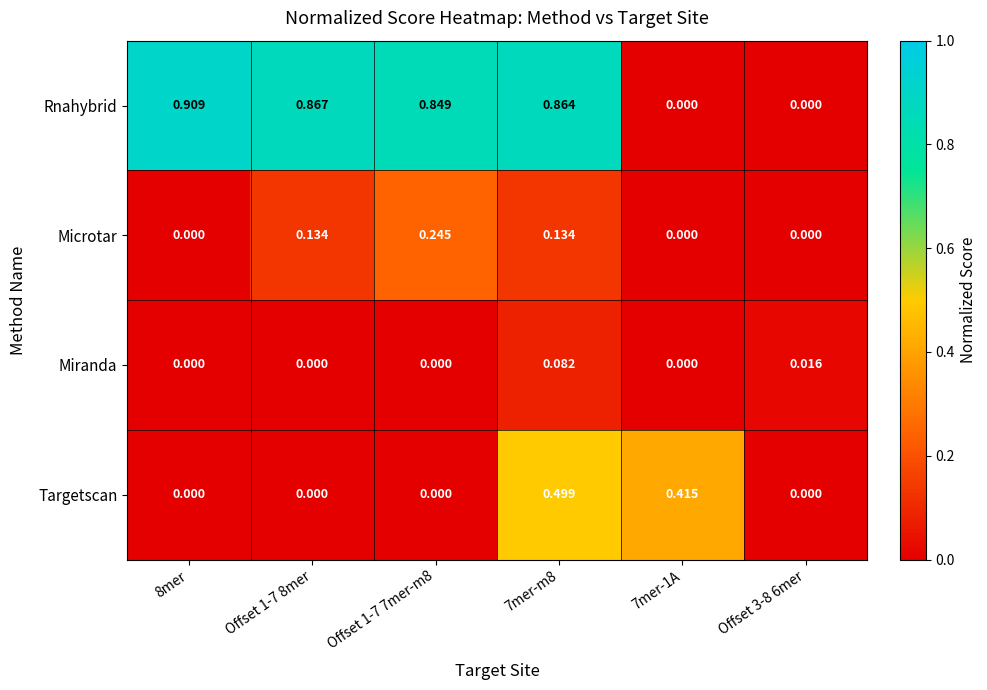

Rank the series by their maximum value, from highest to lowest.

Rnahybrid, Targetscan, Microtar, Miranda